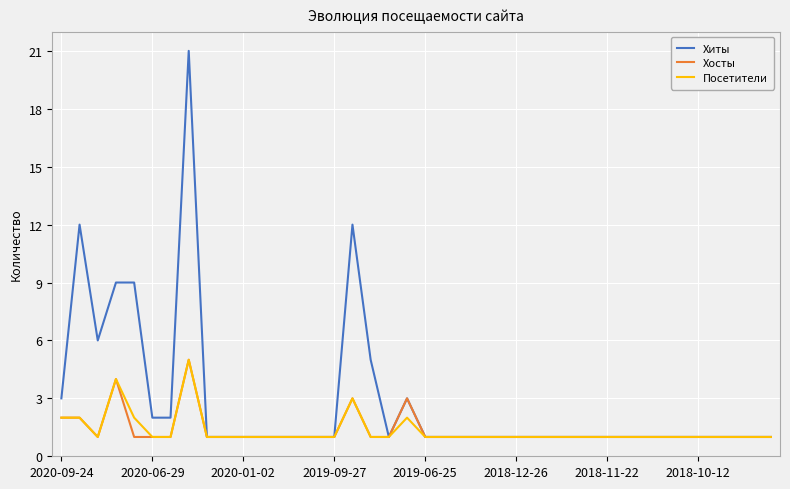

Which series has the largest total across all categories?

Хиты